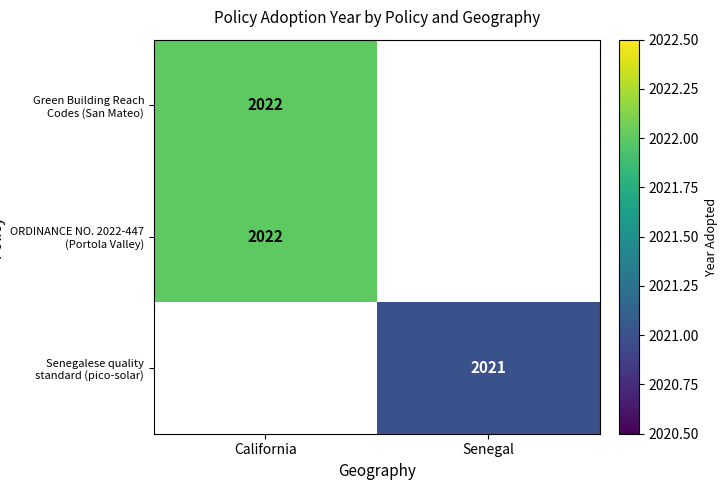

Is the value of Senegalese quality standard (pico-solar) at Senegal greater than the value of ORDINANCE NO. 2022-447 (Portola Valley) at California?

No